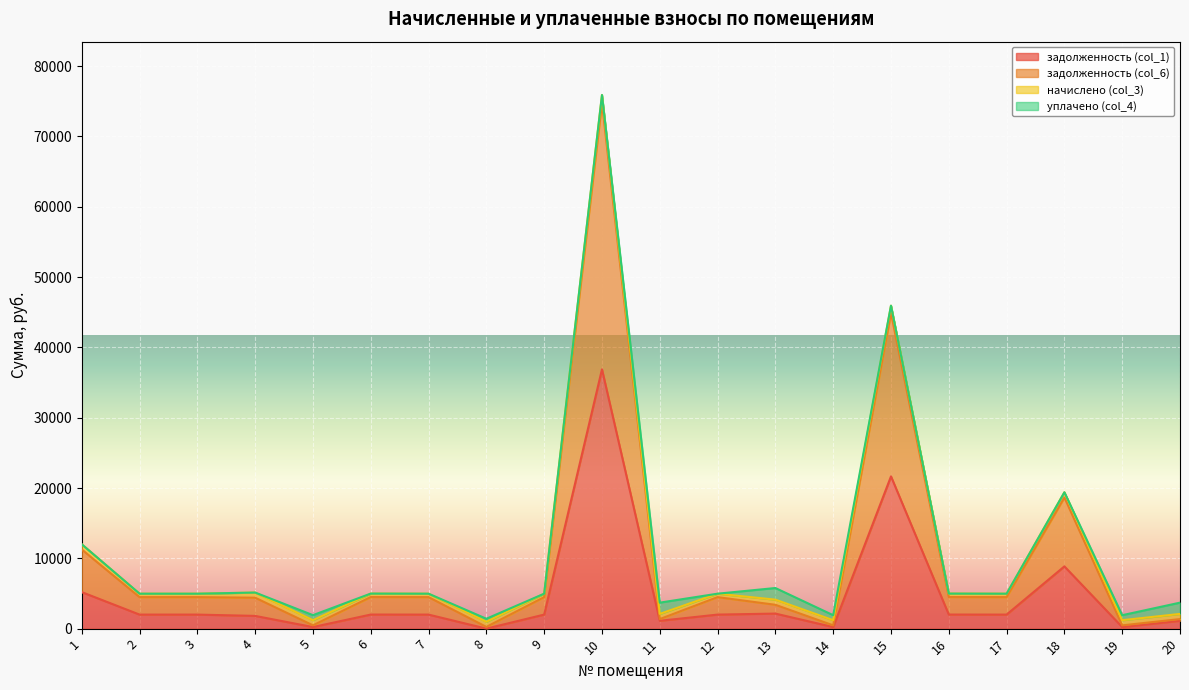

How many lines are shown in the chart?

4